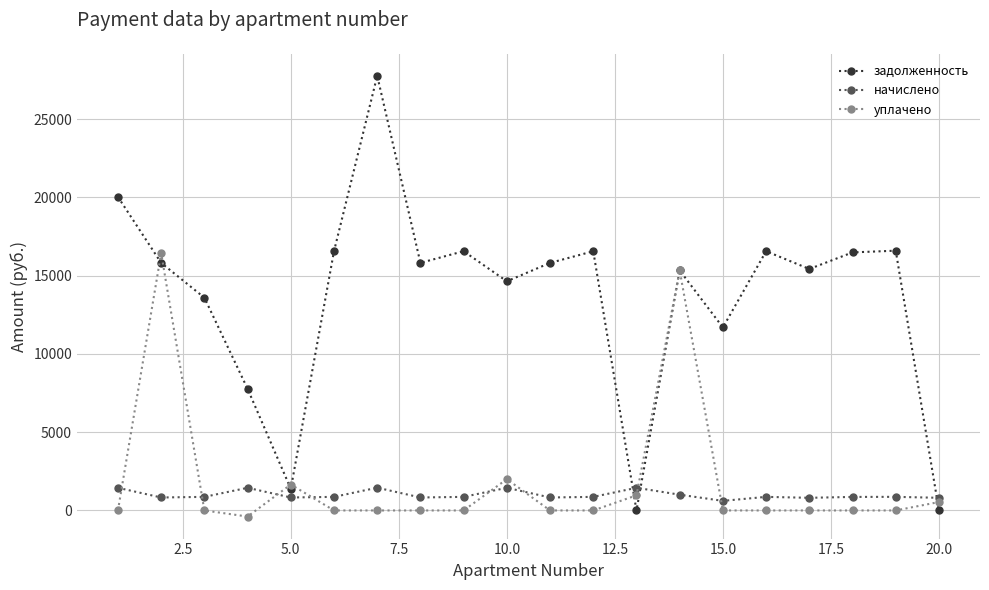

How many values in the начислено series exceed 867?

12